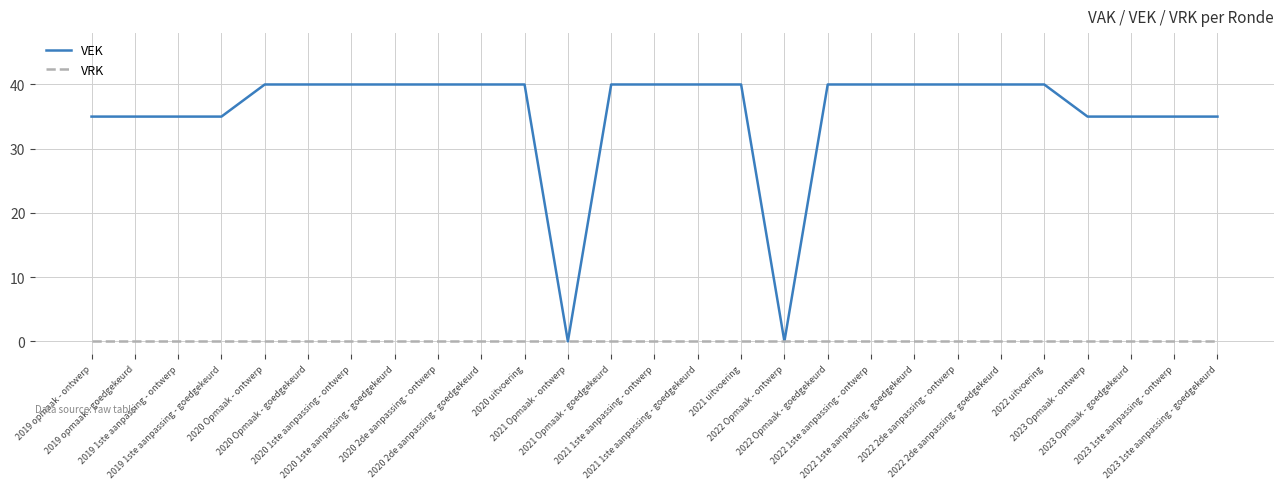

Which series has the largest range (max minus min)?

VEK